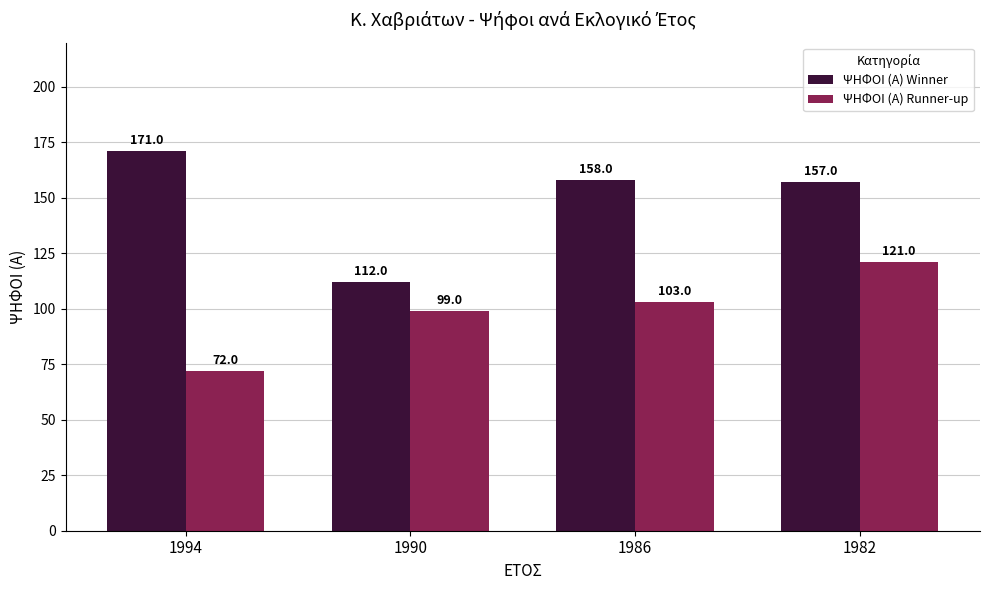

True or false: ΨΗΦΟΙ (Α) Runner-up has a value of 103 at 1986.

True